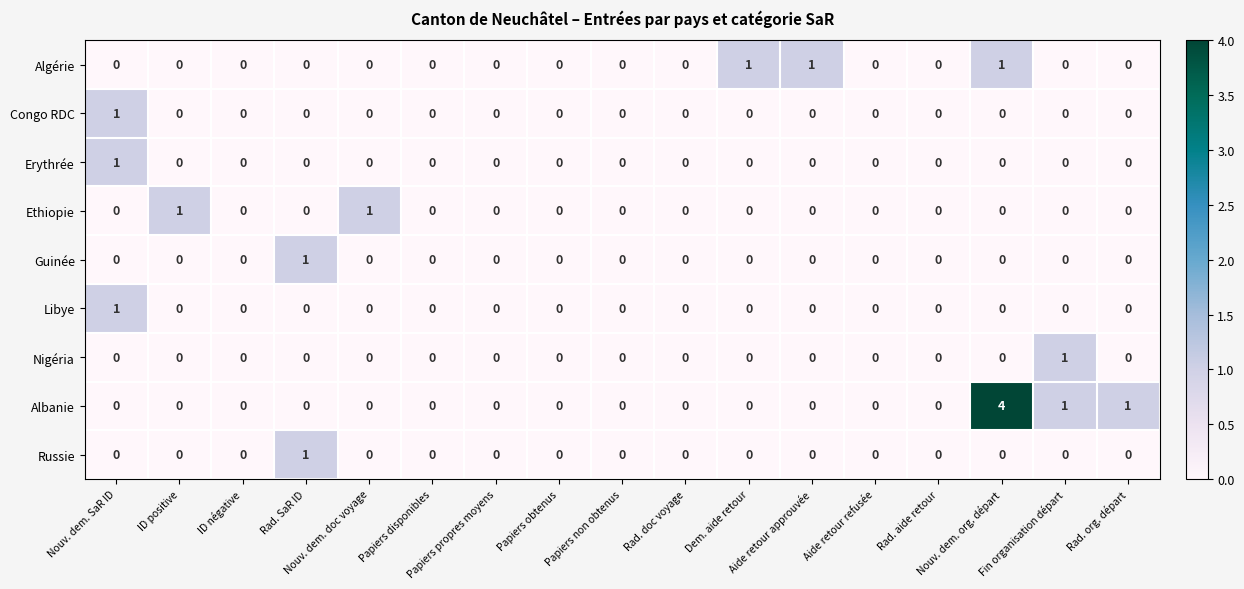

At which category is the sum across all series the highest?

Nouv. dem. org. départ